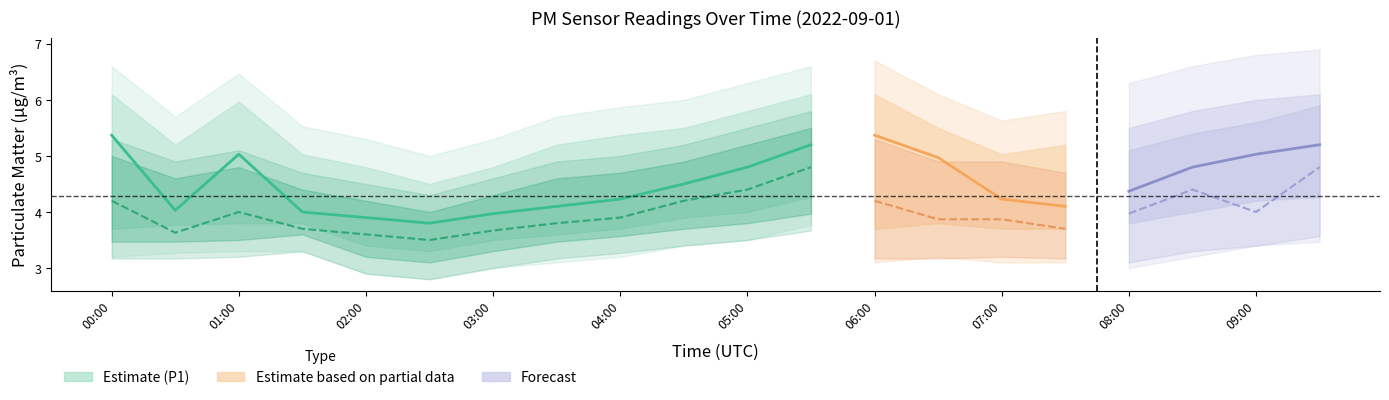

Does the chart have visible grid lines?

No